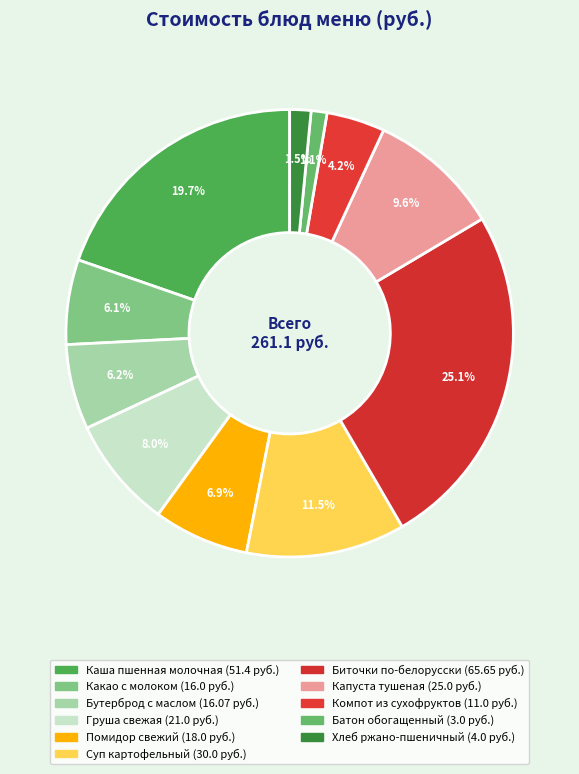

Rank the categories by value from lowest to highest.

Батон обогащенный, Хлеб ржано-пшеничный, Компот из сухофруктов, Какао с молоком, Бутерброд с маслом, Помидор свежий, Груша свежая, Капуста тушеная, Суп картофельный, Каша пшенная молочная, Биточки по-белорусски